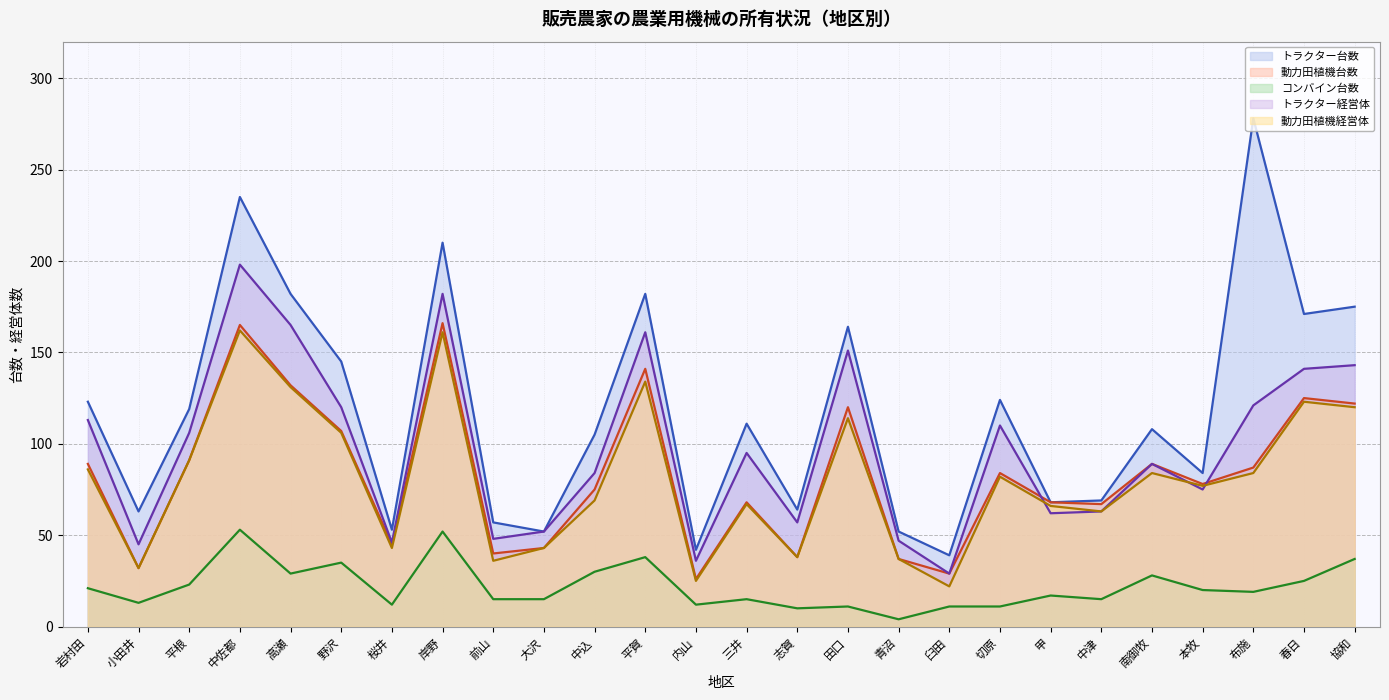

The value of トラクター台数 at 青沼 is 11. True or false?

False